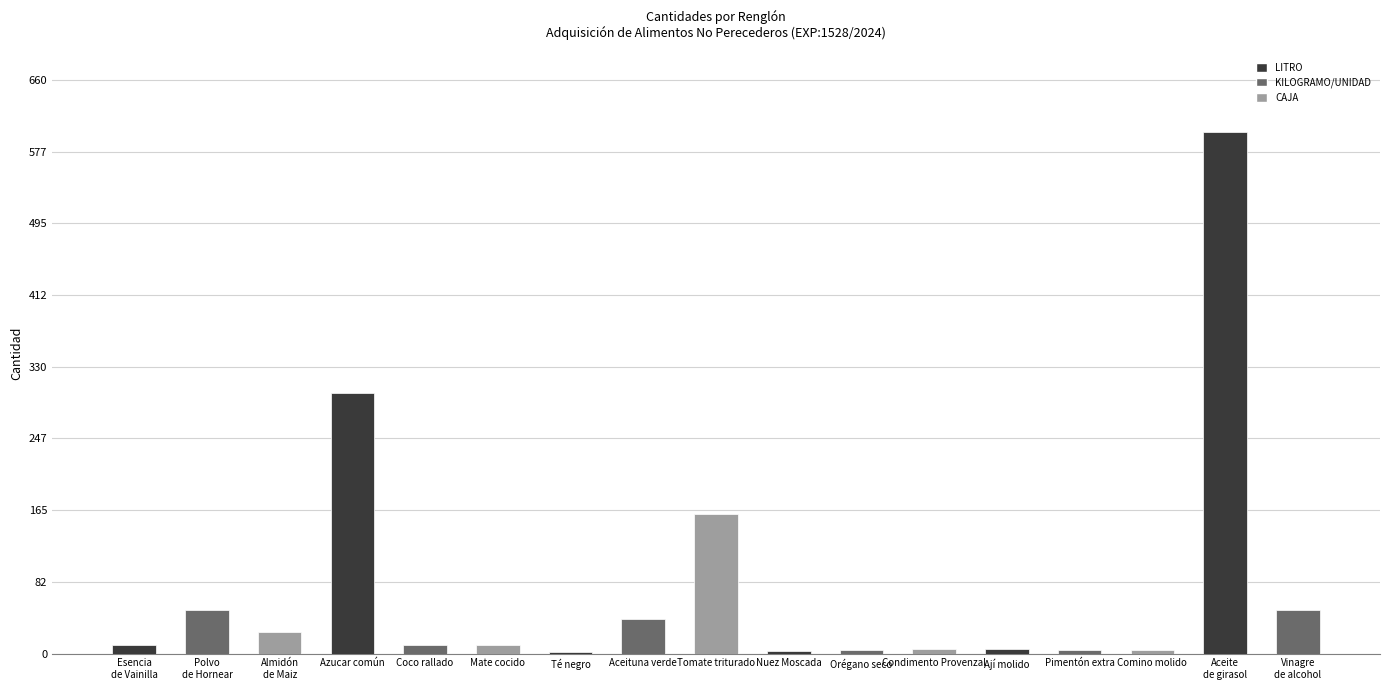

The value at Mate cocido is 10. True or false?

True